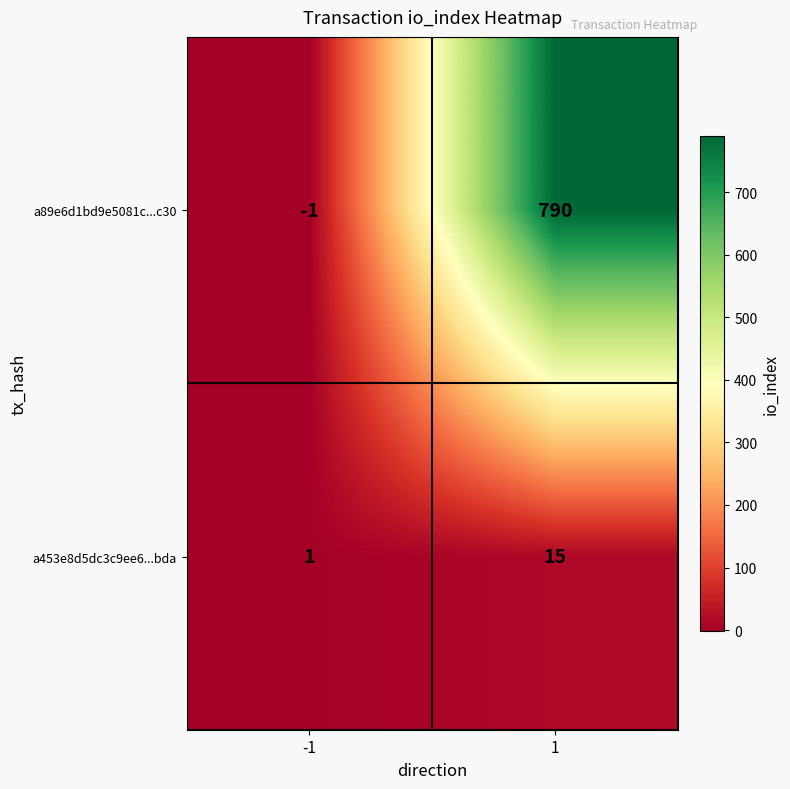

Reading right to left, transcribe all the data shown in this chart.

a89e6d1bd9e5081c...c30: 1=790	-1=-1
a453e8d5dc3c9ee6...bda: 1=15	-1=1